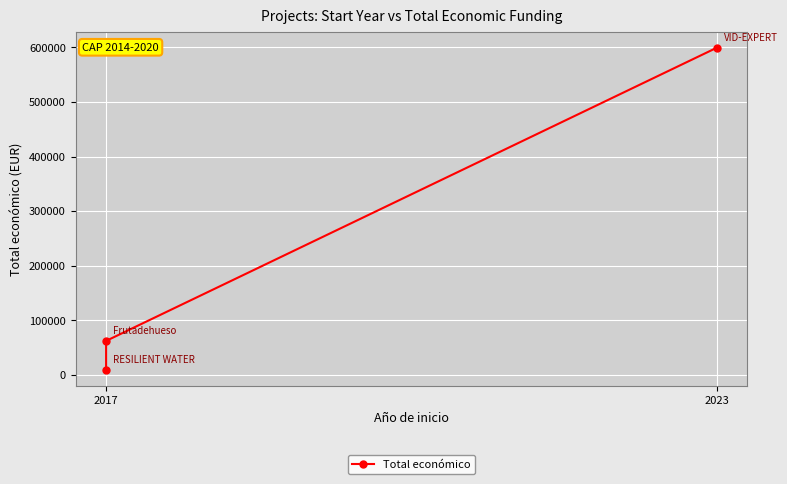

Reading right to left, extract all data points from this chart.

599444	61850	9000